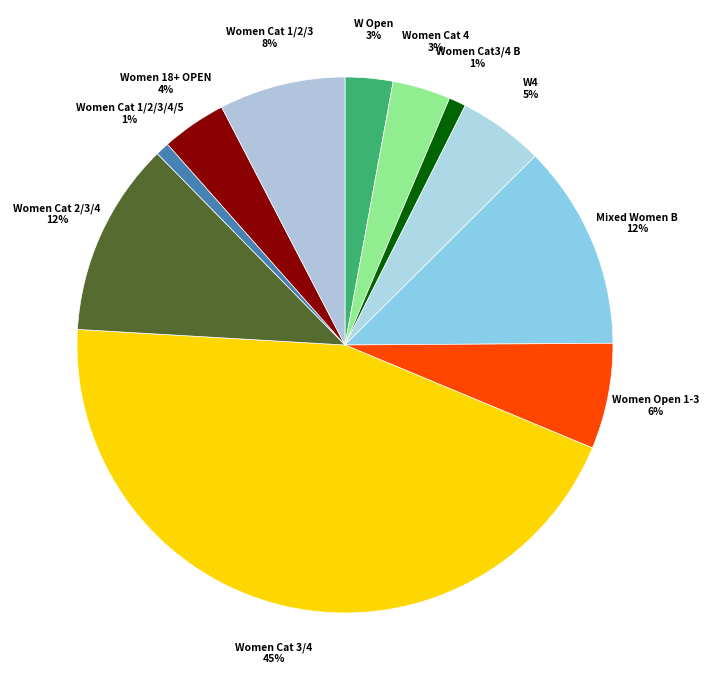

Count the number of slices in the pie.

11